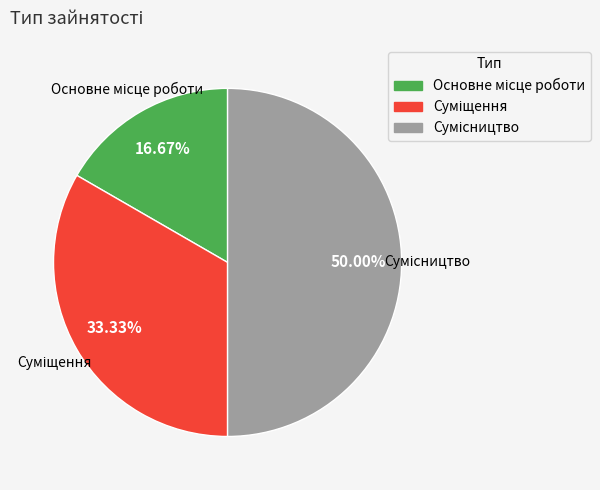

What percentage is NOT represented by Сумісництво?

50.0%